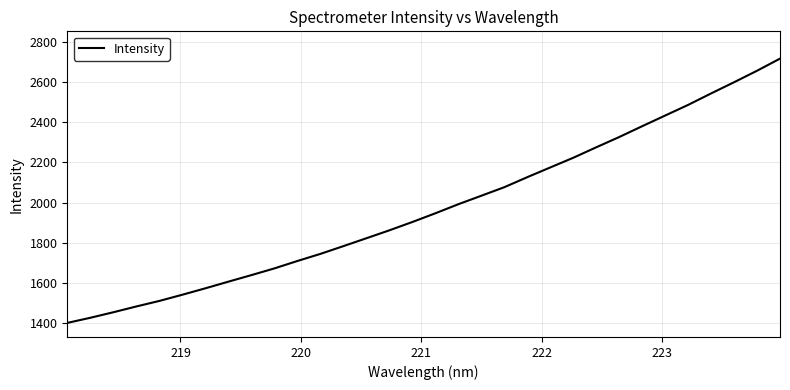

What is the difference between the maximum and second lowest values?

1290.2